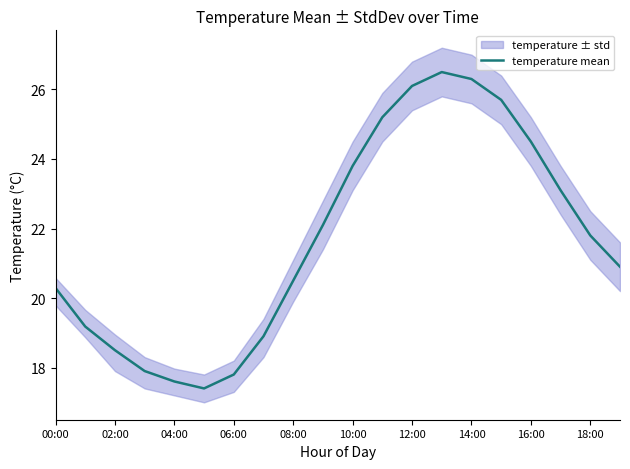

What is the average value?

21.7